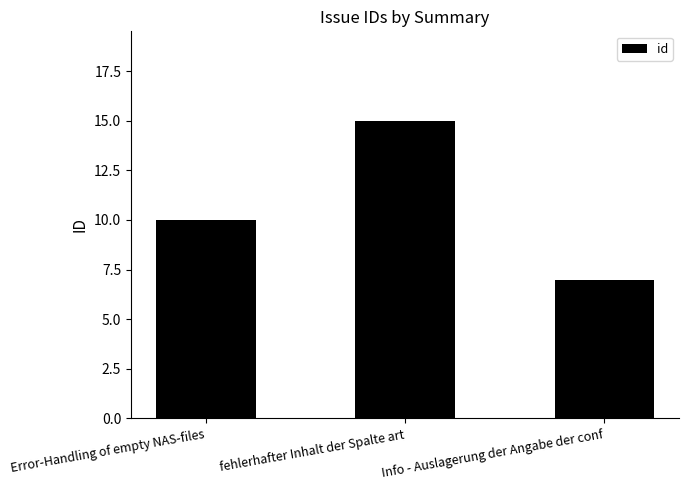

Where is the data nearest to the value 11?

Error-Handling of empty NAS-files